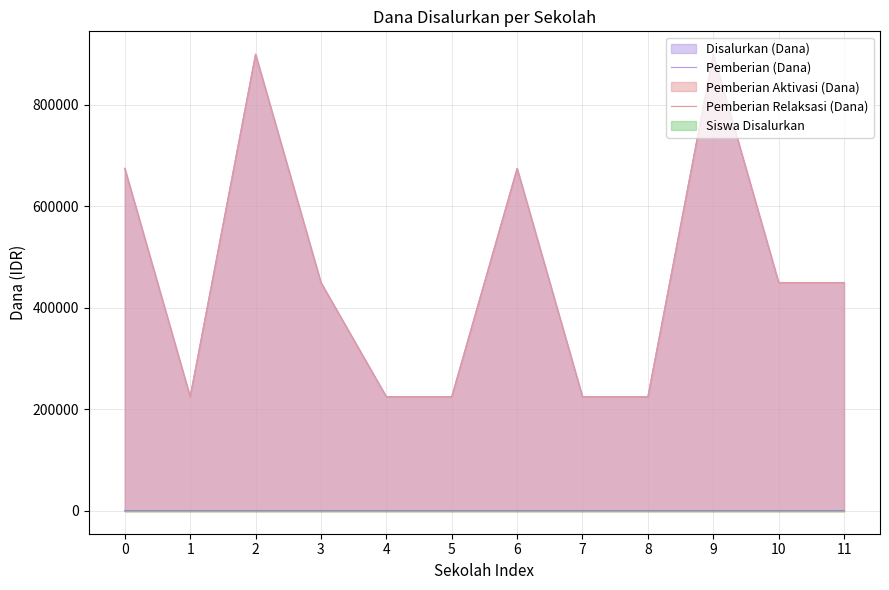

Is the value of Pemberian (Dana) at 3 greater than the value of Siswa Disalurkan at 10?

Yes